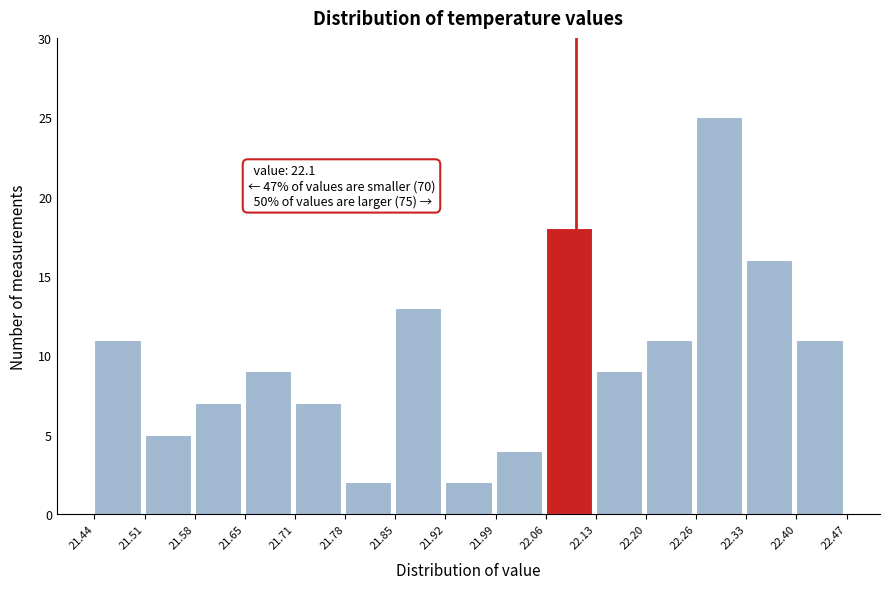

Over which range of the x-axis is the bar tallest?

22.26 to 22.33